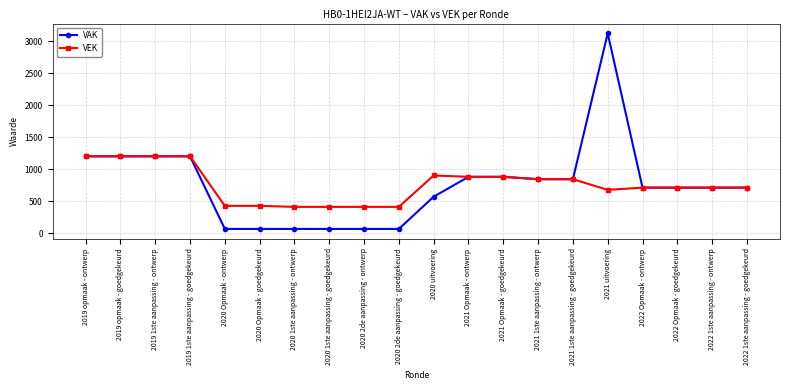

Reading left to right, what are all the values shown in this chart?

VAK: 2019 opmaak - ontwerp=1204	2019 opmaak - goedgekeurd=1204	2019 1ste aanpassing - ontwerp=1204	2019 1ste aanpassing - goedgekeurd=1204	2020 Opmaak - ontwerp=68	2020 Opmaak - goedgekeurd=68	2020 1ste aanpassing - ontwerp=68	2020 1ste aanpassing - goedgekeurd=68	2020 2de aanpassing - ontwerp=68	2020 2de aanpassing - goedgekeurd=68	2020 uitvoering=572	2021 Opmaak - ontwerp=883	2021 Opmaak - goedgekeurd=883	2021 1ste aanpassing - ontwerp=846	2021 1ste aanpassing - goedgekeurd=846	2021 uitvoering=3127	2022 Opmaak - ontwerp=714	2022 Opmaak - goedgekeurd=714	2022 1ste aanpassing - ontwerp=714	2022 1ste aanpassing - goedgekeurd=714
VEK: 2019 opmaak - ontwerp=1204	2019 opmaak - goedgekeurd=1204	2019 1ste aanpassing - ontwerp=1204	2019 1ste aanpassing - goedgekeurd=1204	2020 Opmaak - ontwerp=429	2020 Opmaak - goedgekeurd=429	2020 1ste aanpassing - ontwerp=413	2020 1ste aanpassing - goedgekeurd=413	2020 2de aanpassing - ontwerp=413	2020 2de aanpassing - goedgekeurd=413	2020 uitvoering=904	2021 Opmaak - ontwerp=883	2021 Opmaak - goedgekeurd=883	2021 1ste aanpassing - ontwerp=846	2021 1ste aanpassing - goedgekeurd=846	2021 uitvoering=679	2022 Opmaak - ontwerp=714	2022 Opmaak - goedgekeurd=714	2022 1ste aanpassing - ontwerp=714	2022 1ste aanpassing - goedgekeurd=714